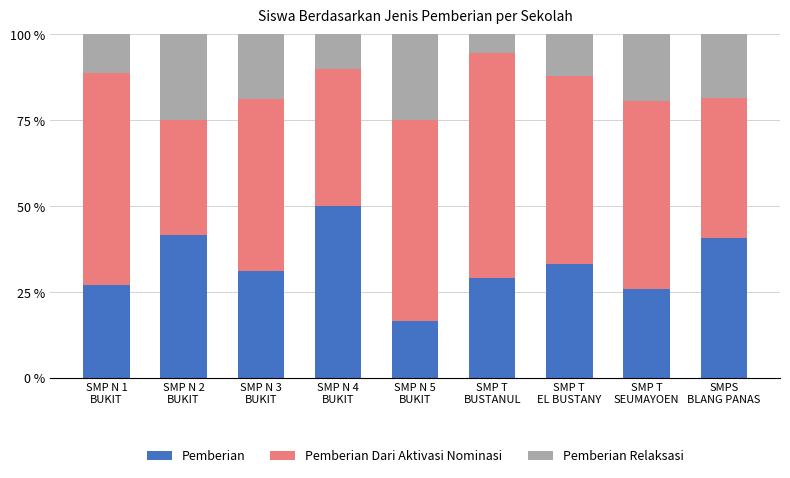

What is the highest value of the Pemberian series?

50.0